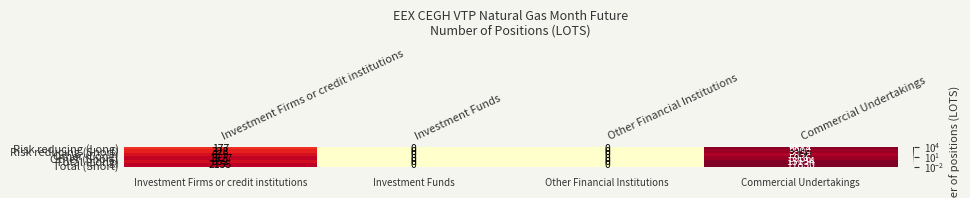

At how many categories does at least one series exceed 2257?

1